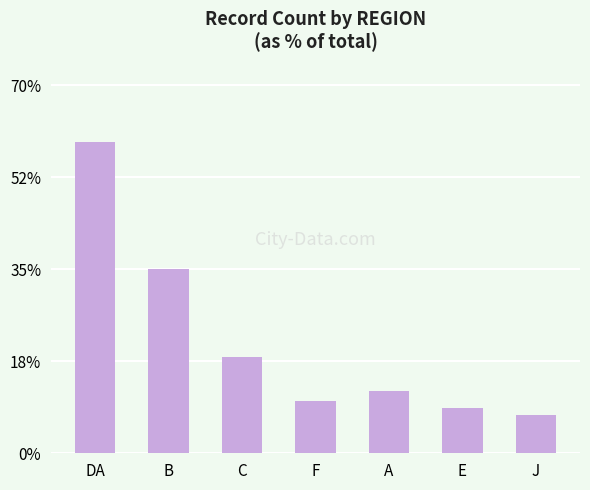

What is the value of the 3rd bar from the left?

18.4